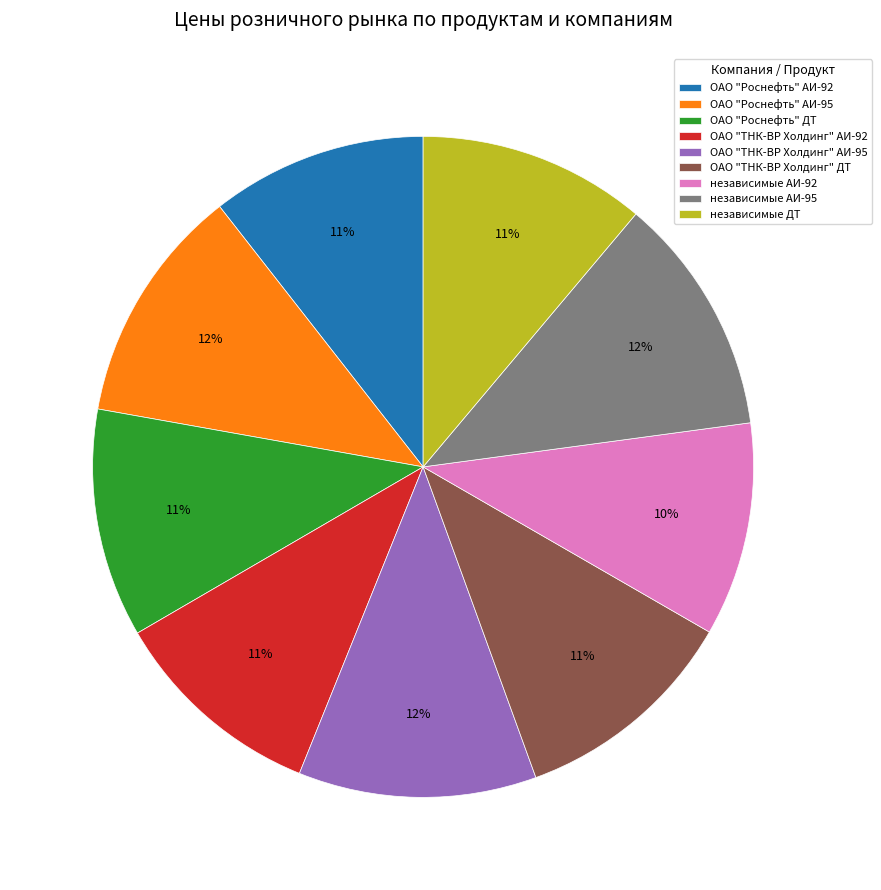

What percentage is the независимые ДТ slice, to the nearest percent?

11%